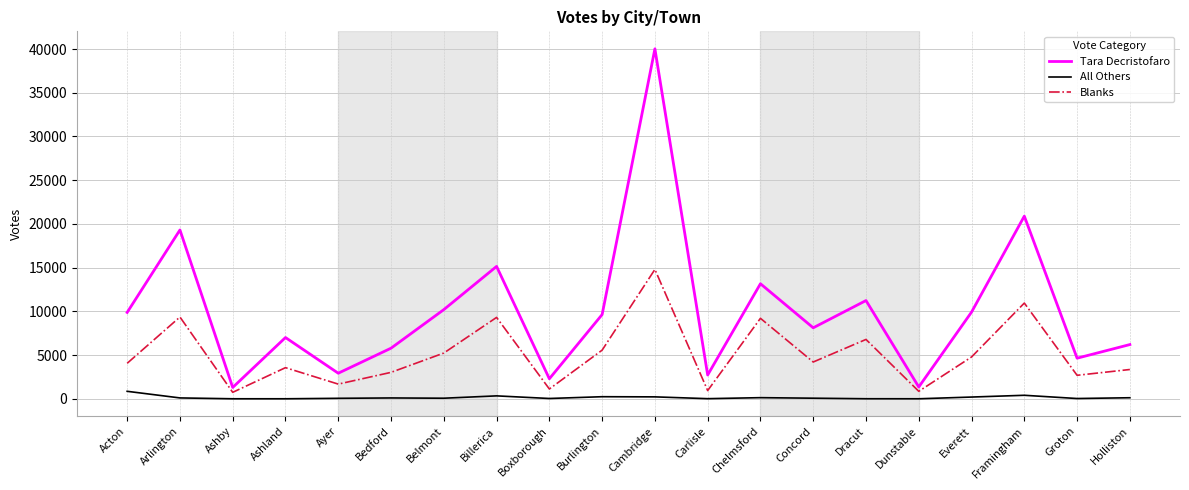

True or false: All Others and Blanks intersect in this chart.

False